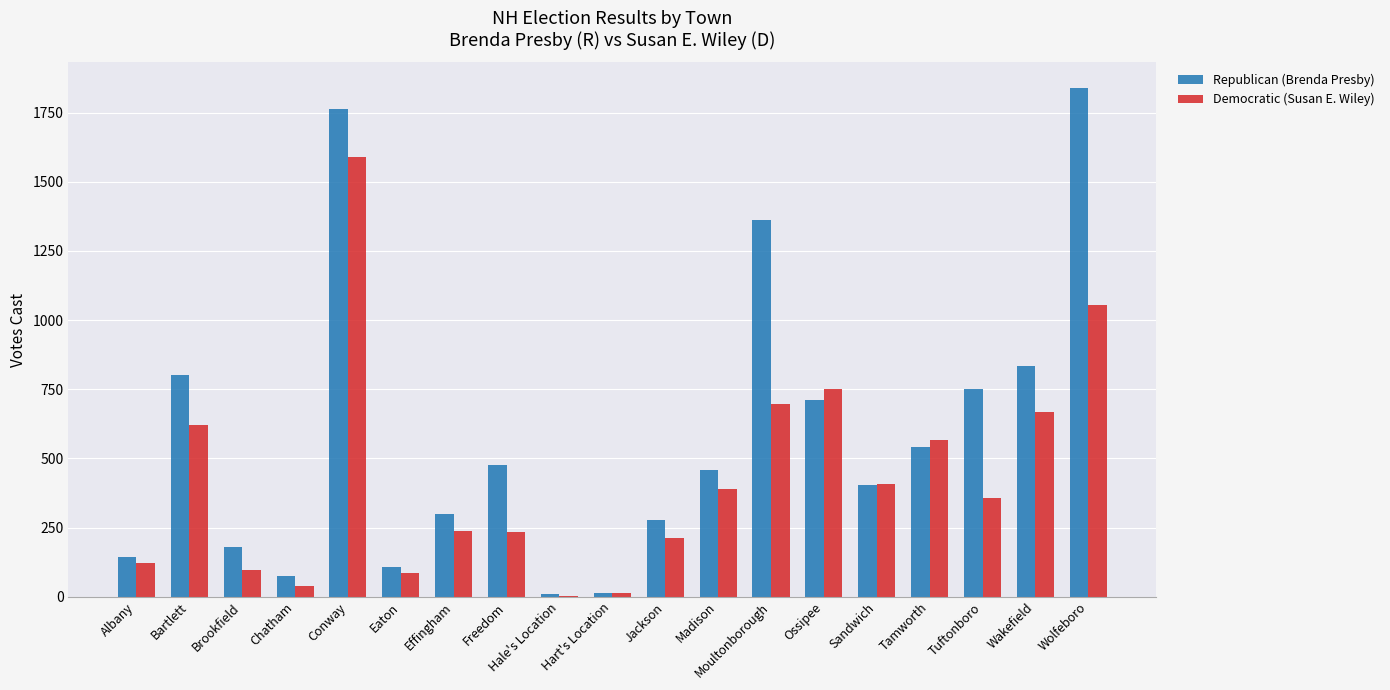

Is the value of Democratic (Susan E. Wiley) at Moultonborough greater than the value of Republican (Brenda Presby) at Hale's Location?

Yes